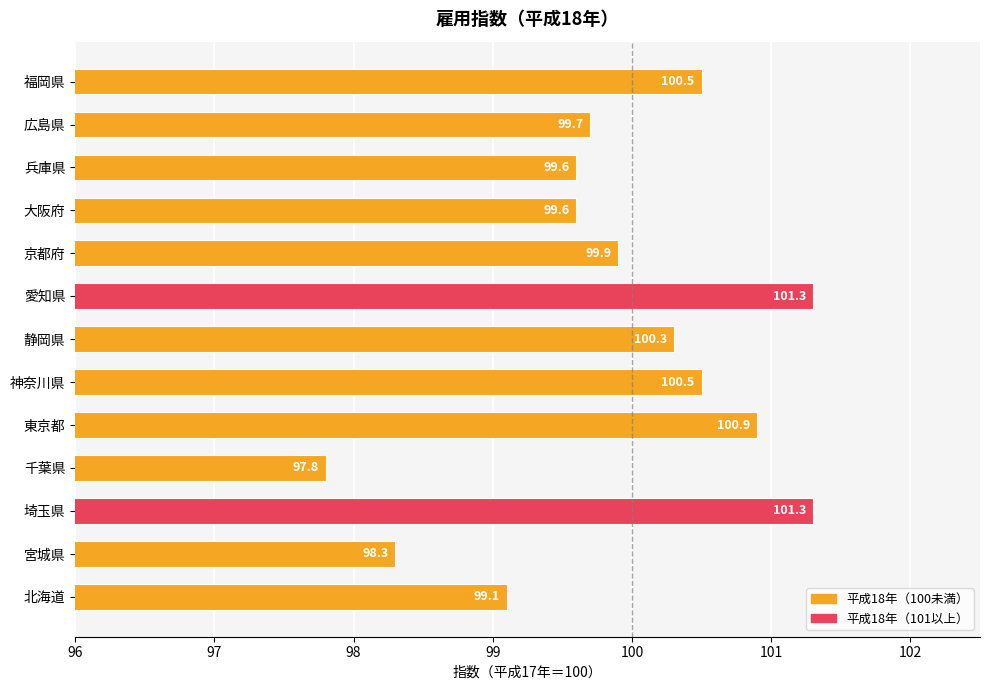

What is the difference between the second highest and minimum values?

3.5